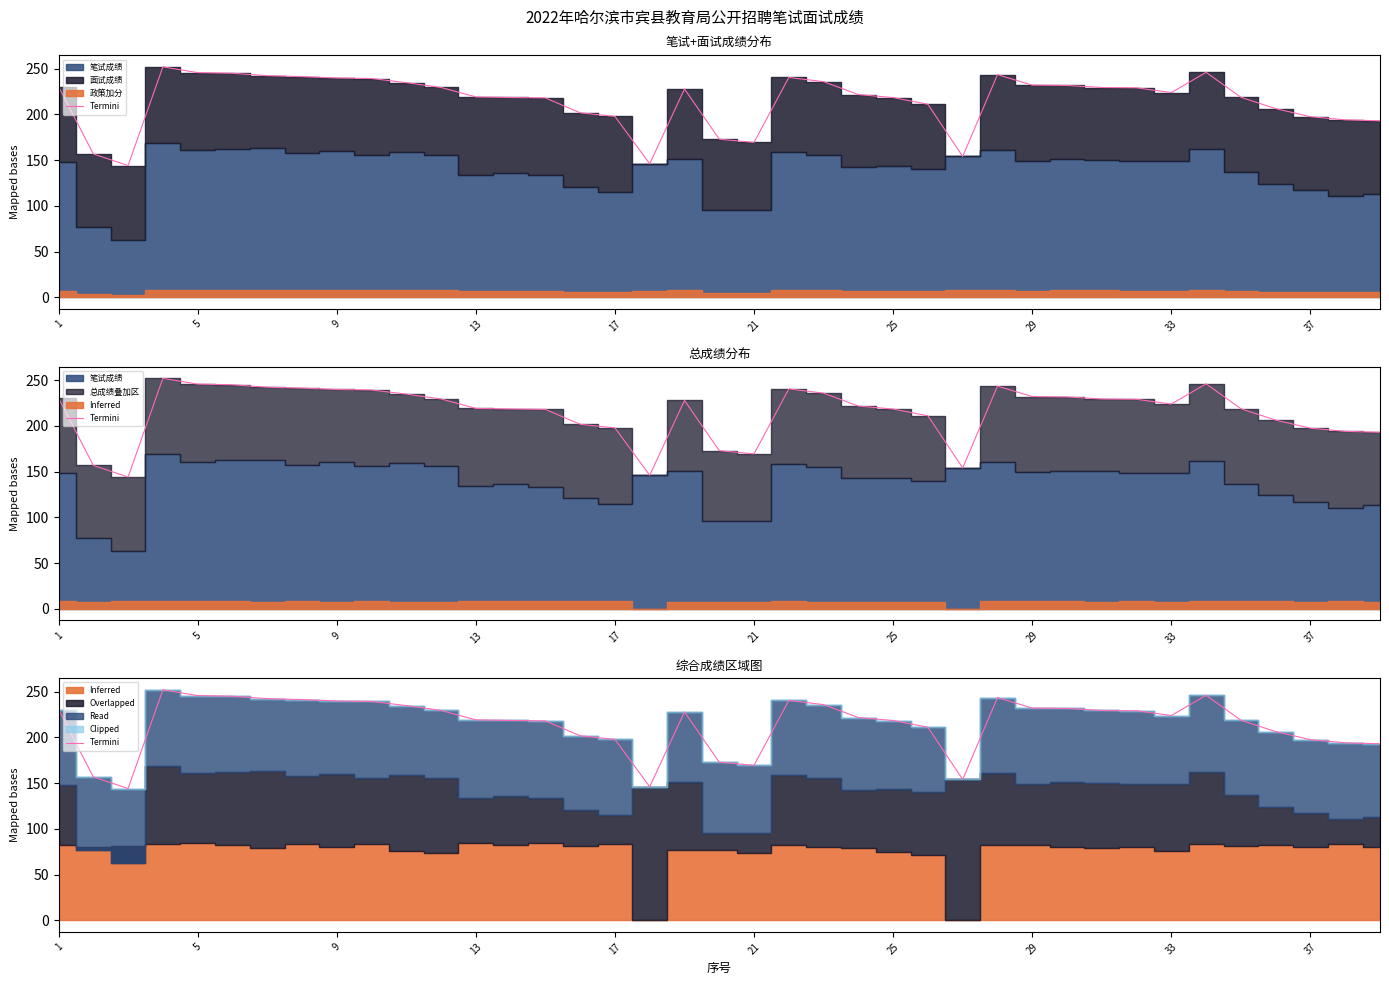

What is the sum of all values?

8396.7